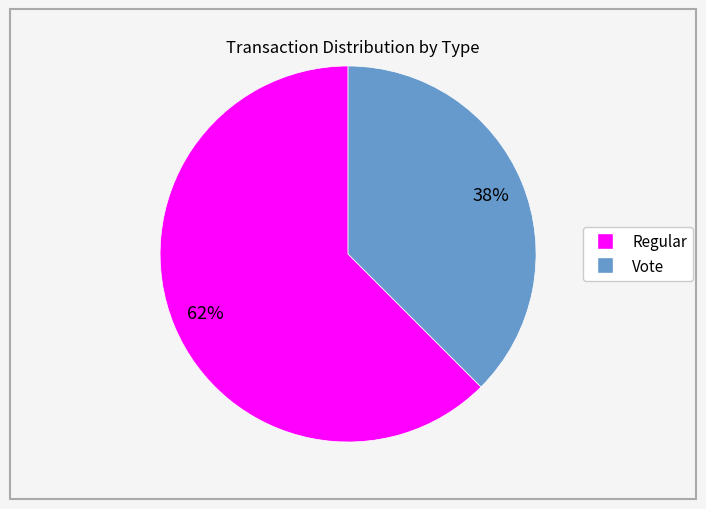

Which category accounts for the majority?

Regular